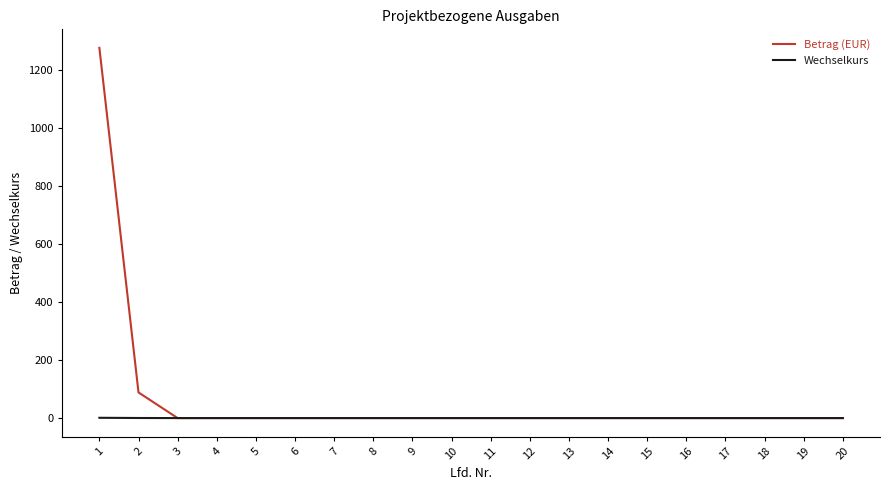

What is the maximum value shown in the chart?

1278.0